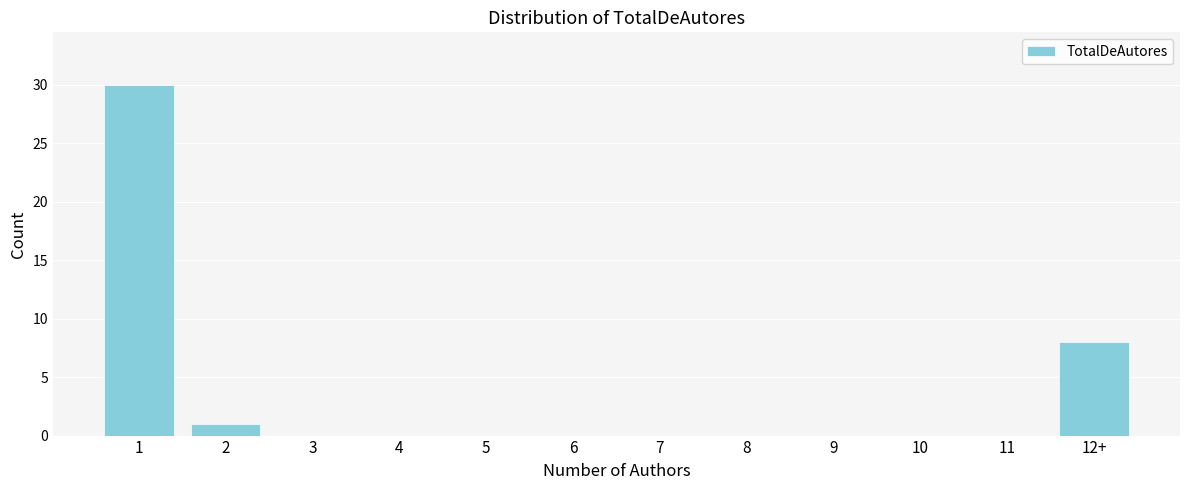

Reading left to right, what are all the values shown in this chart?

1=30	2=1	3=0	4=0	5=0	6=0	7=0	8=0	9=0	10=0	11=0	12+=8